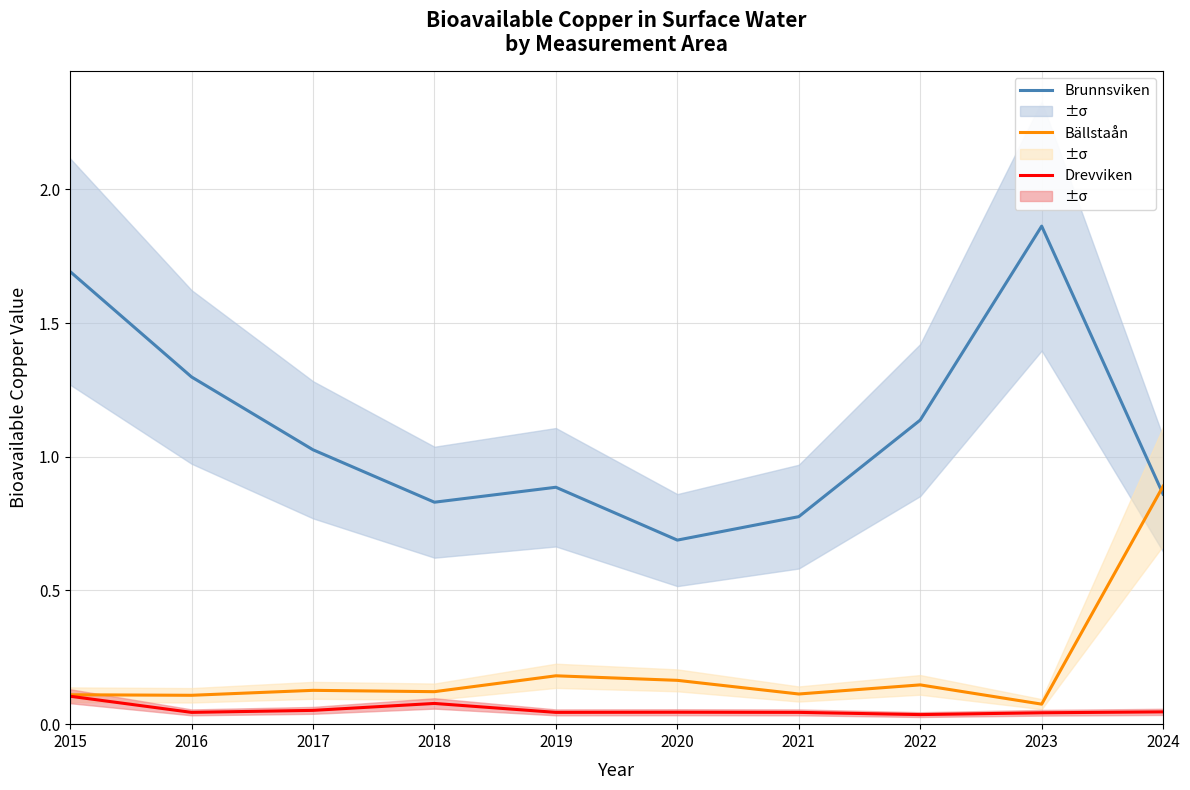

Reading right to left, transcribe all the data shown in this chart.

Brunnsviken: 0.9	1.9	1.1	0.8	0.7	0.9	0.8	1.0	1.3	1.7
Bällstaån: 0.9	0.1	0.1	0.1	0.2	0.2	0.1	0.1	0.1	0.1
Drevviken: 0.0	0.0	0.0	0.0	0.0	0.0	0.1	0.1	0.0	0.1